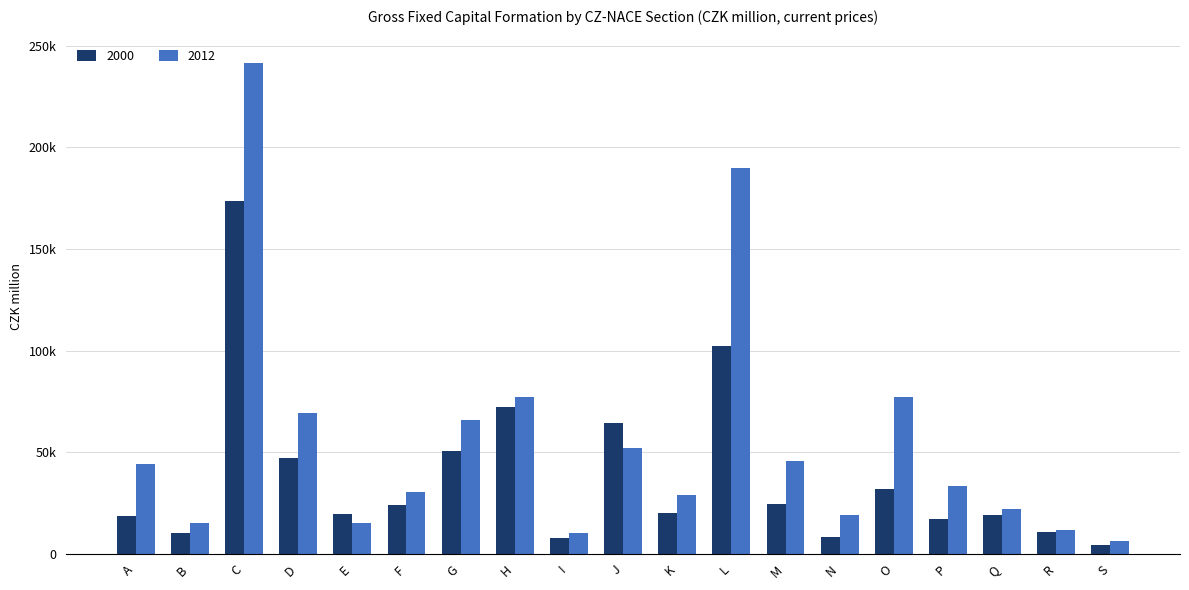

What are all the series names shown in the legend?

2000, 2012